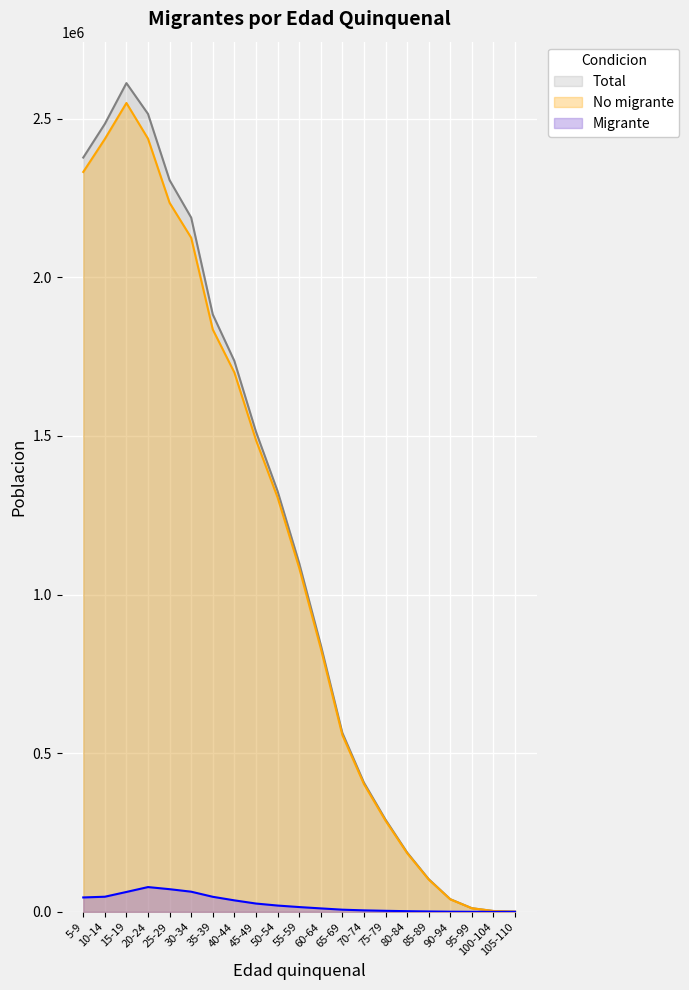

True or false: No migrante and Total cross at least once.

False